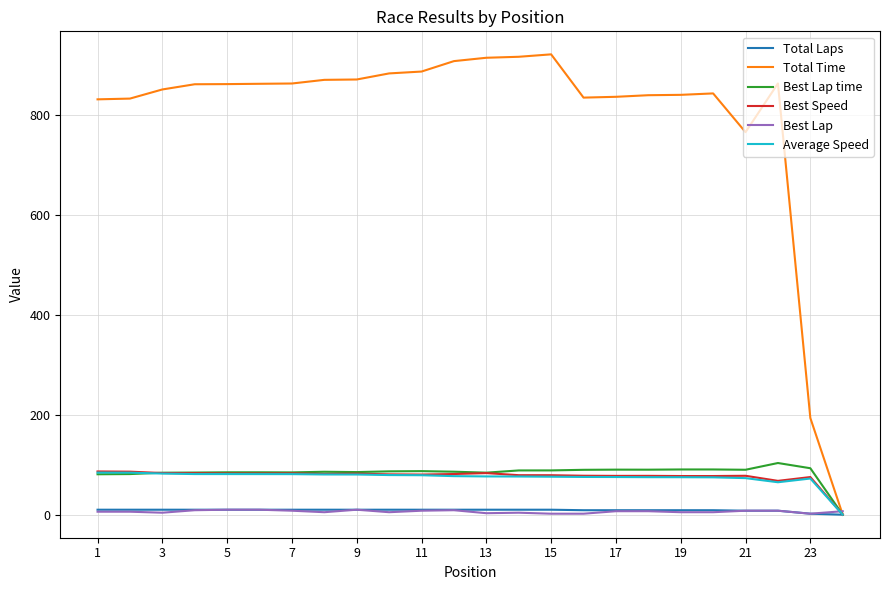

At how many categories does at least one series exceed 465?

22